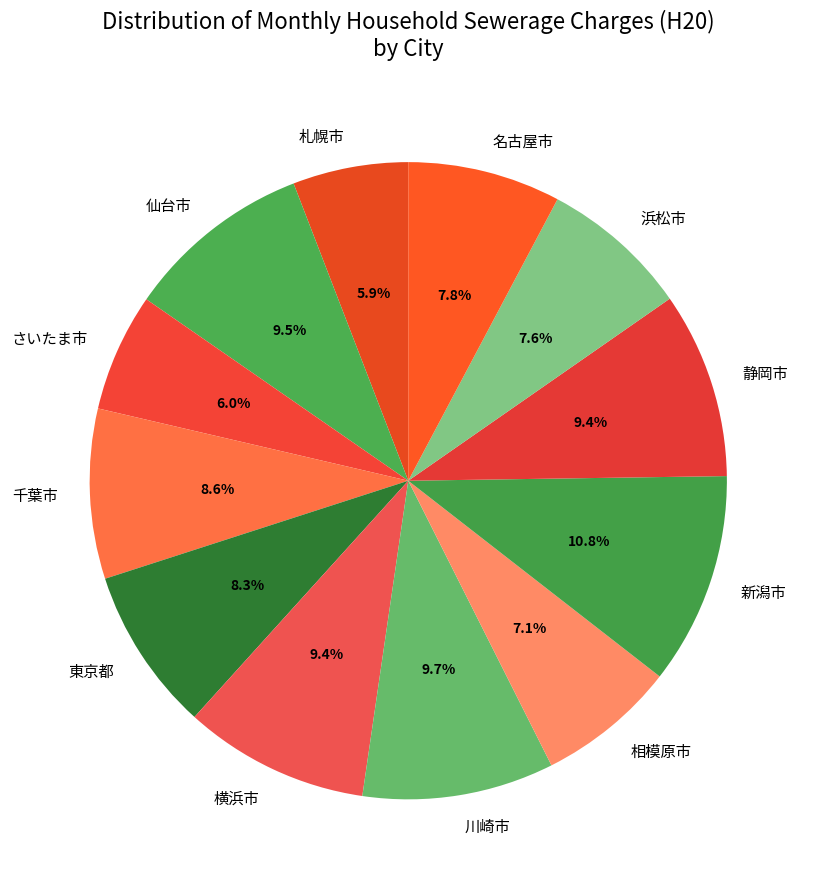

To the nearest percent, what is the difference between the 横浜市 and 相模原市 slice percentages?

2%